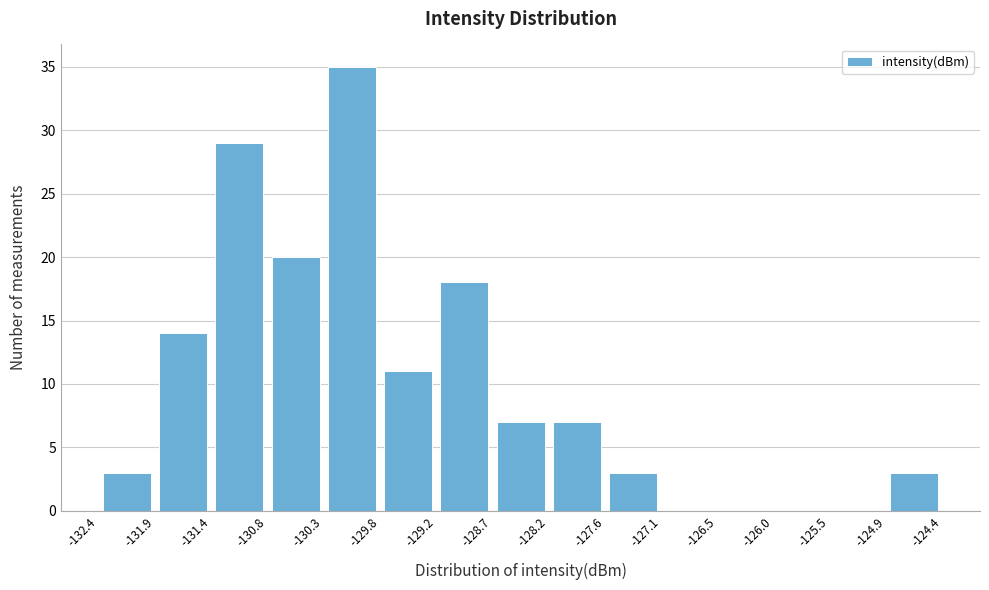

What is the height of the bar covering -124.9 to -124.4 on the x-axis? The values are not printed on the chart, so give them approximately, as read against the axis.

3